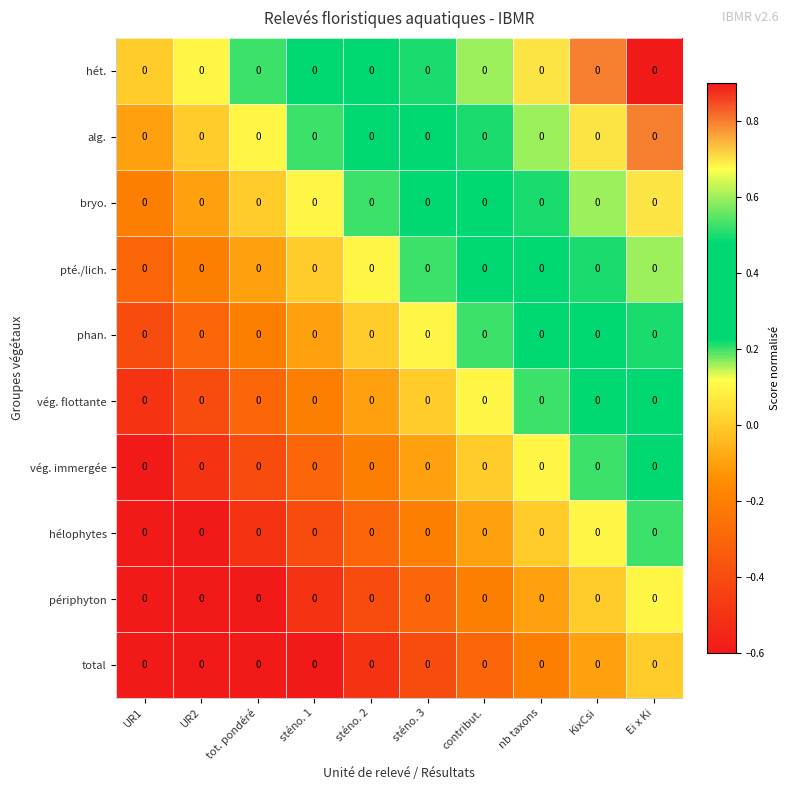

How many data points in phan. are less than 0?

4